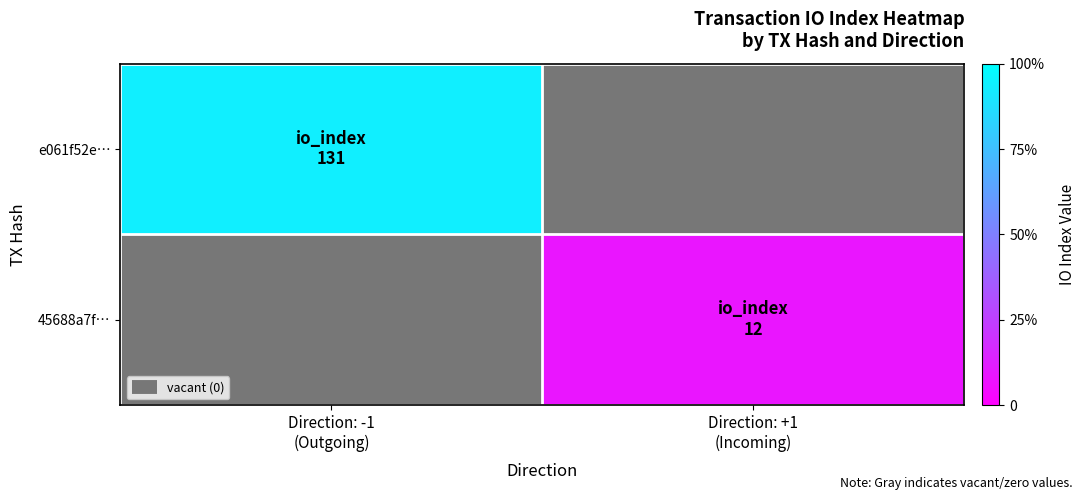

Which series has the largest range (max minus min)?

e061f52e…